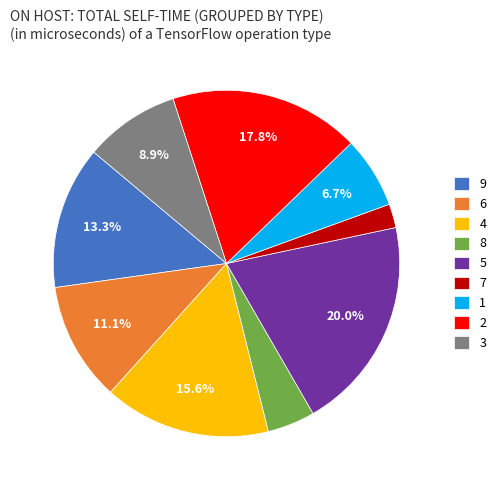

Is 9 the majority of the pie?

No